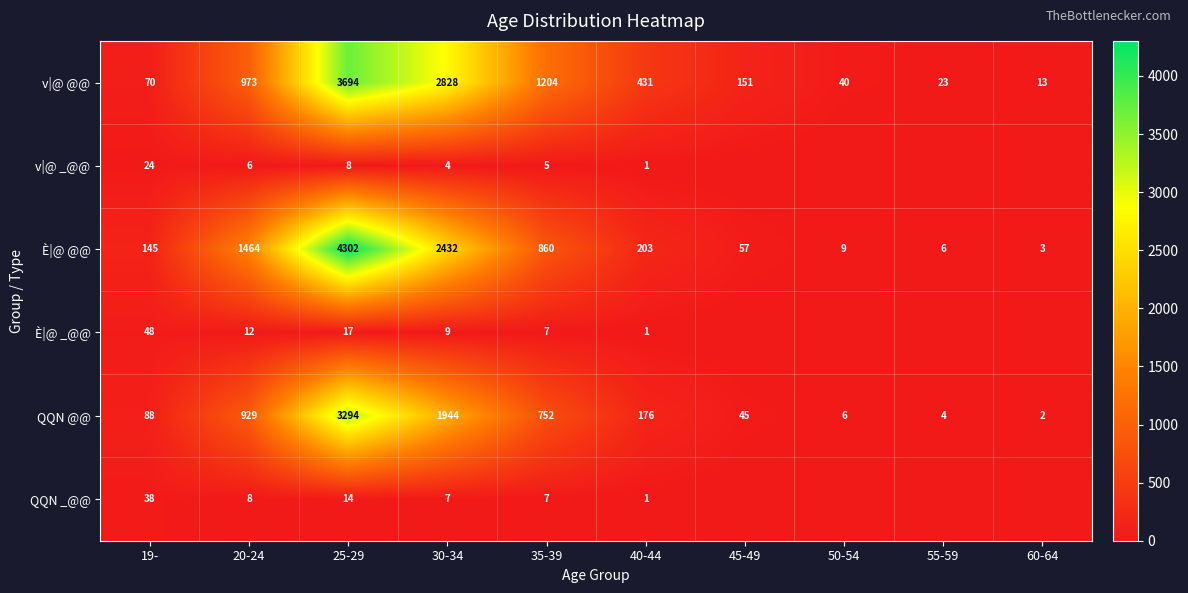

List the labels in order of È|@ @@ value, smallest first.

60-64, 55-59, 50-54, 45-49, 19-, 40-44, 35-39, 20-24, 30-34, 25-29